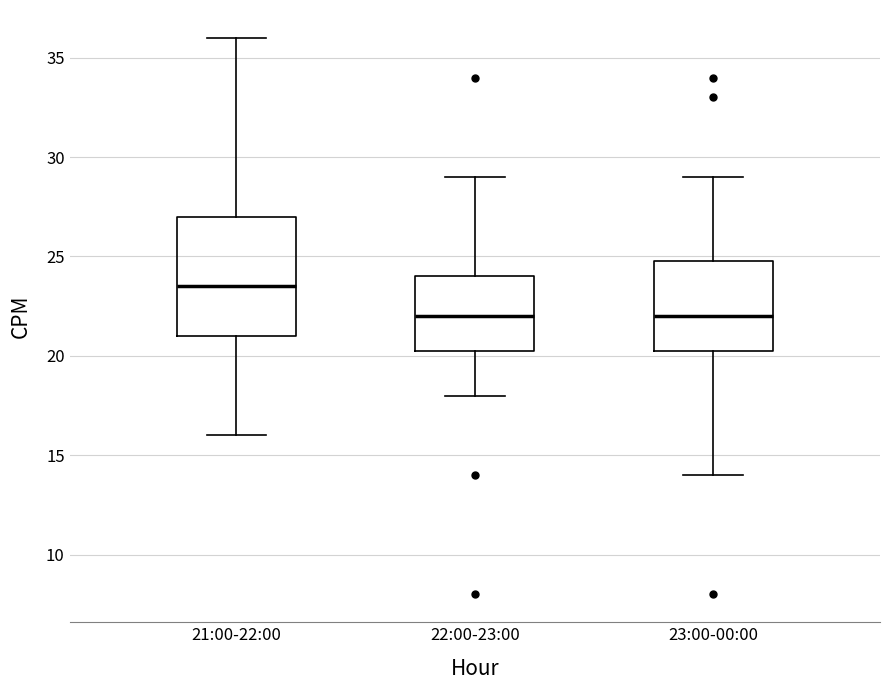

Which box is the tallest, from its lower edge to its upper edge?

21:00-22:00